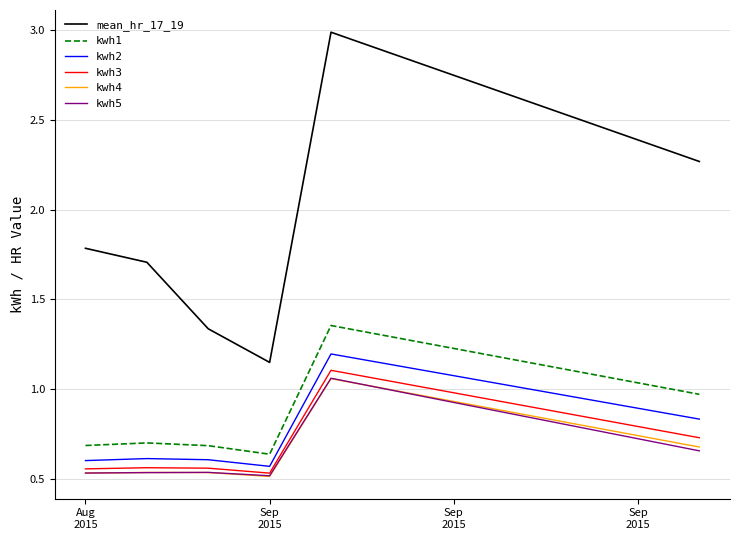

True or false: kwh3 and kwh1 cross at least once.

False